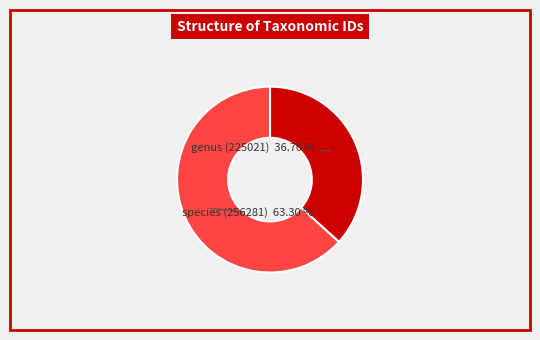

Combined, do species (256281) and genus (225021) account for over 50%?

Yes